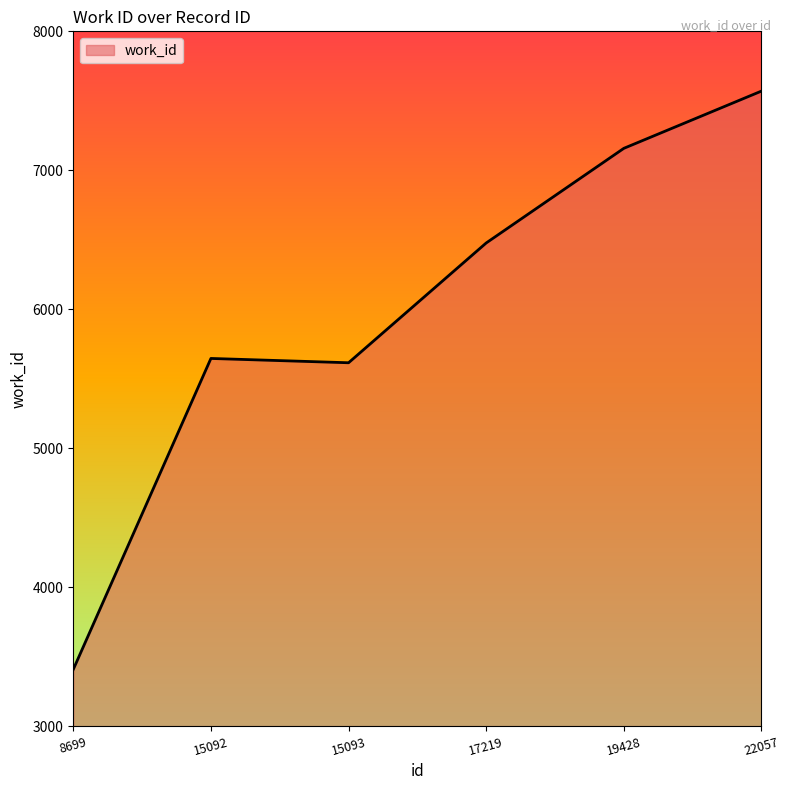

What is the difference between the second highest and minimum values?

3750